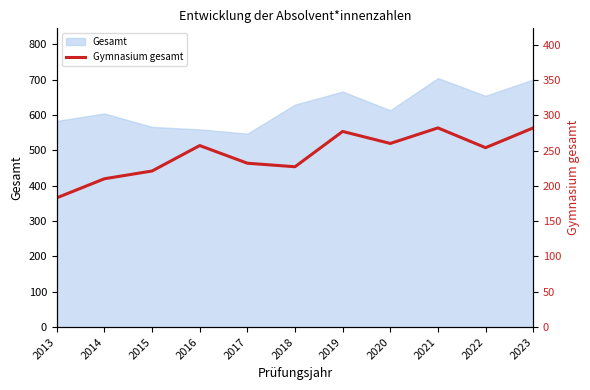

Which label corresponds to the smallest value in the chart?

2013